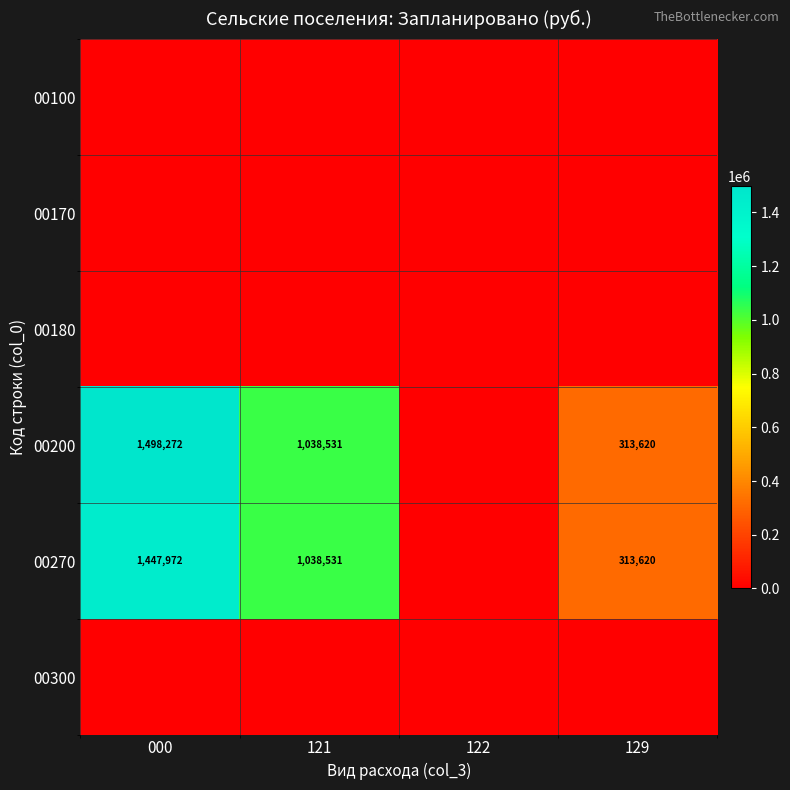

At 000, list the series in order from largest to smallest.

00200, 00270, 00100, 00170, 00180, 00300